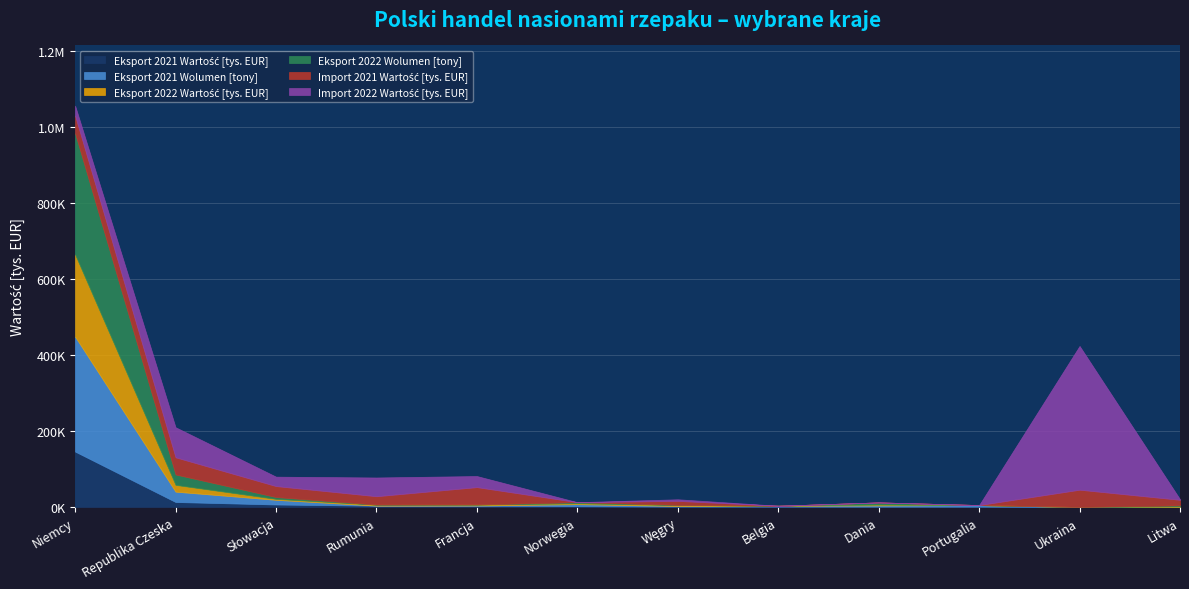

Is the value of Import 2021 Wartość [tys. EUR] at Republika Czeska greater than the value of Eksport 2022 Wolumen [tony] at Węgry?

Yes